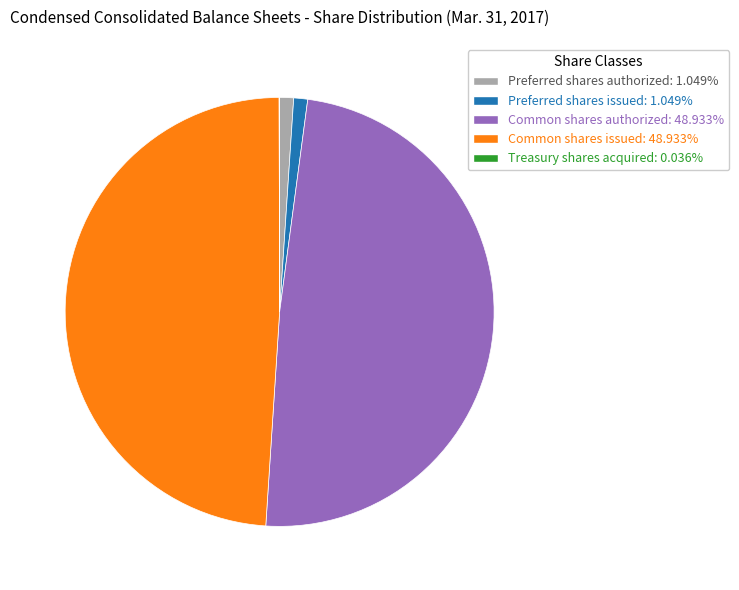

Does Common shares issued: 48.933% account for over 50% of the chart?

No